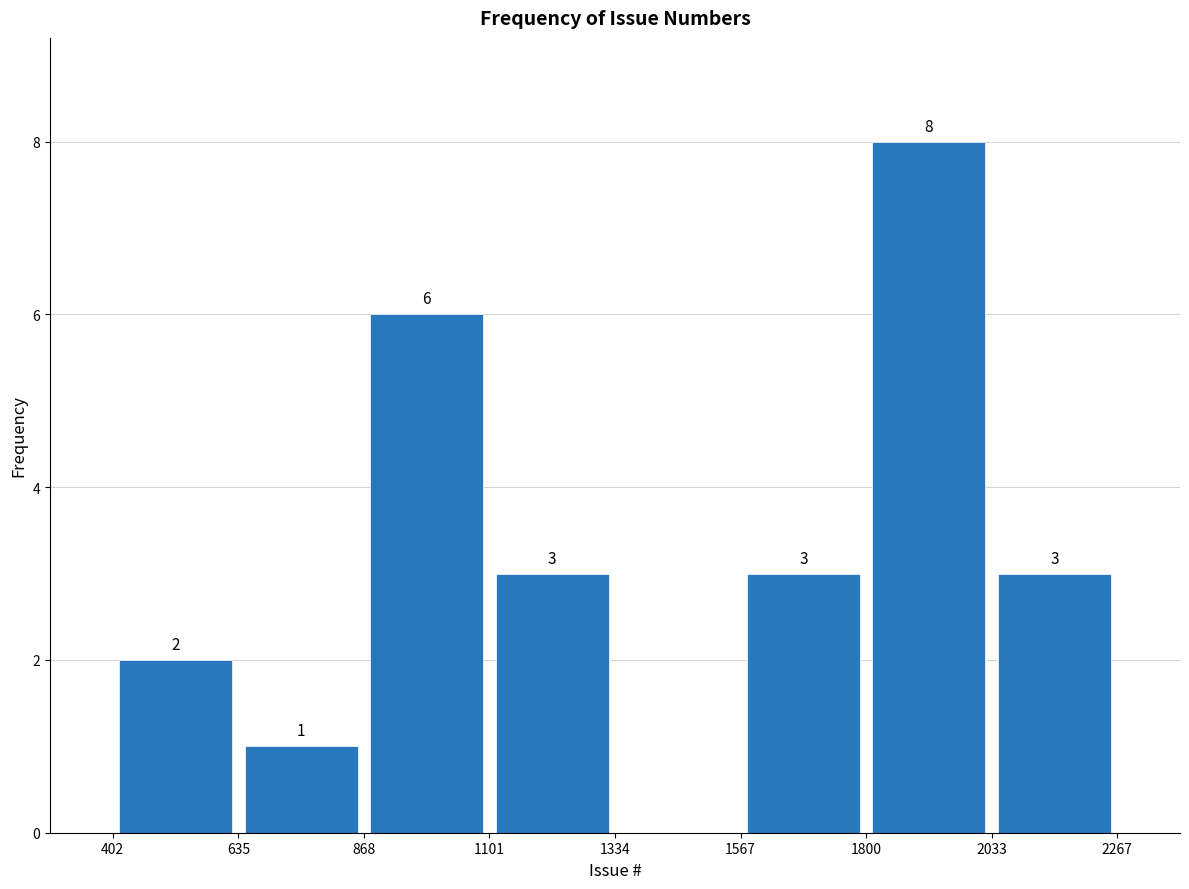

Which range on the x-axis has the tallest bar?

1800 to 2033